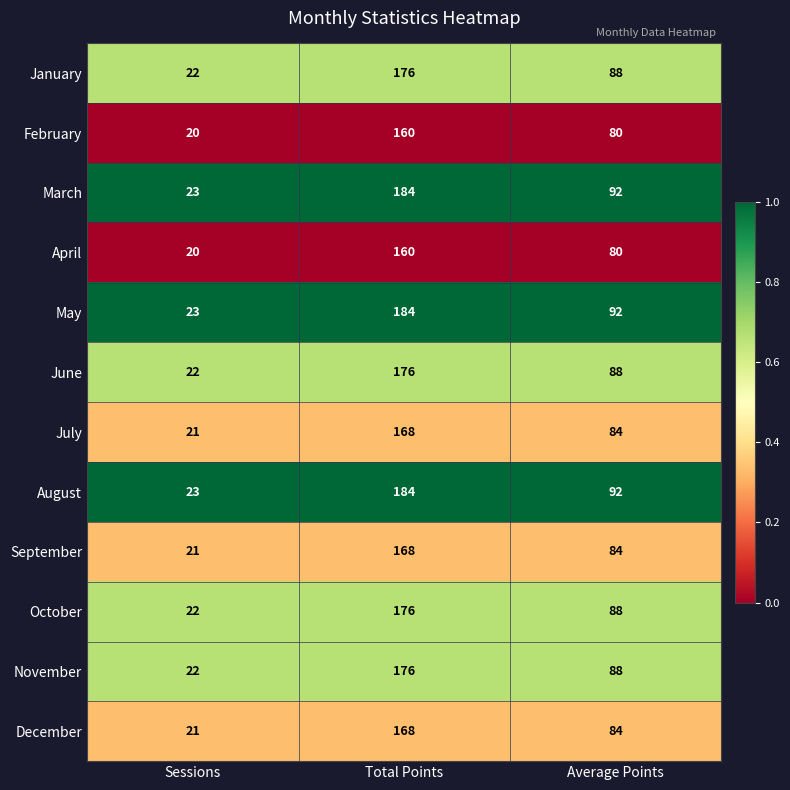

Where is April nearest to the value 90?

Average Points